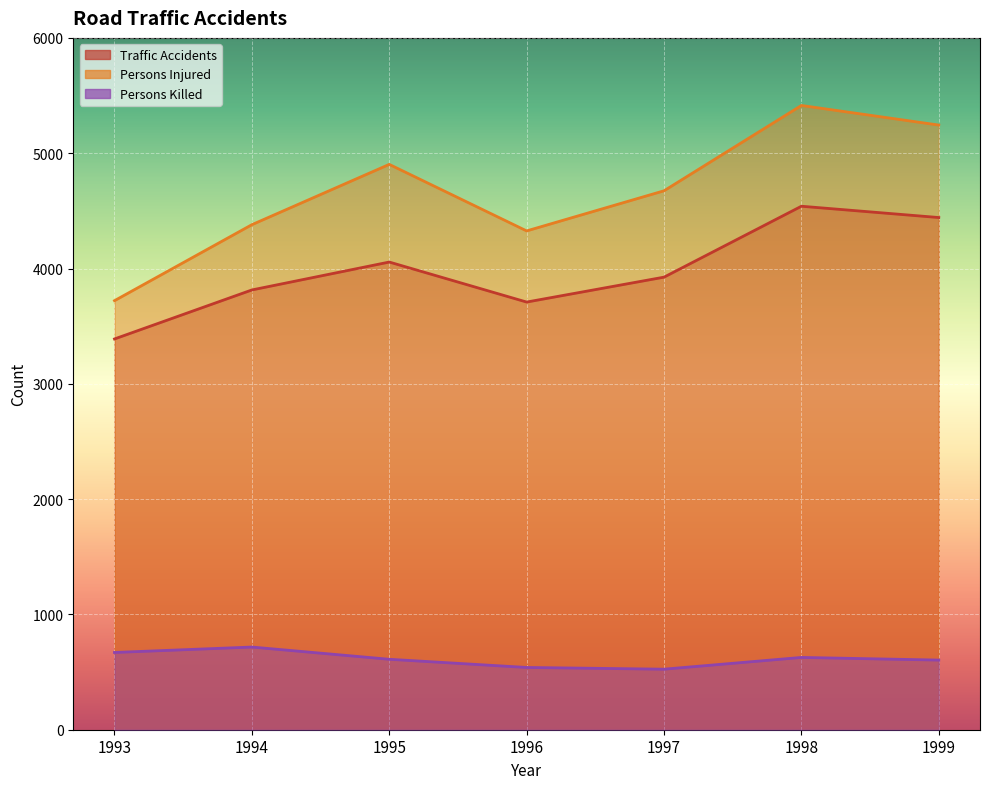

List the labels in order of Traffic Accidents value, smallest first.

1993, 1996, 1994, 1997, 1995, 1999, 1998